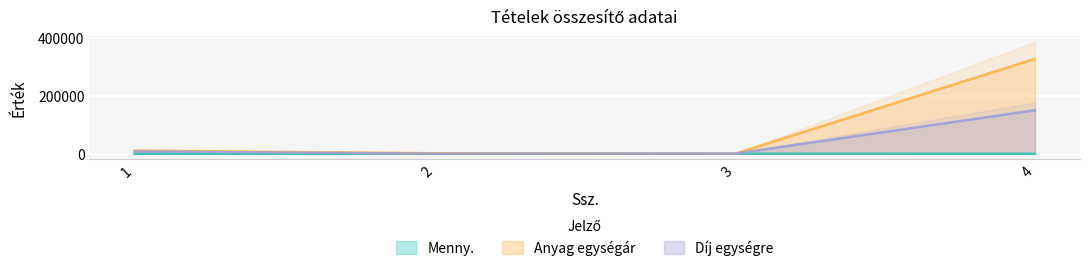

List the series in order of their overall mean, lowest first.

Menny., Díj egységre, Anyag egységár